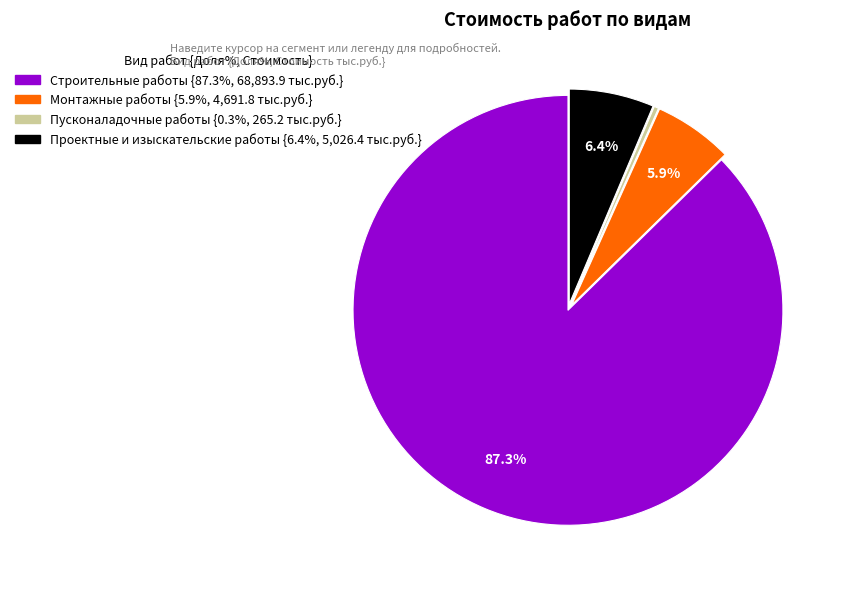

Between Пусконаладочные работы and Проектные и изыскательские работы, which is larger?

Проектные и изыскательские работы